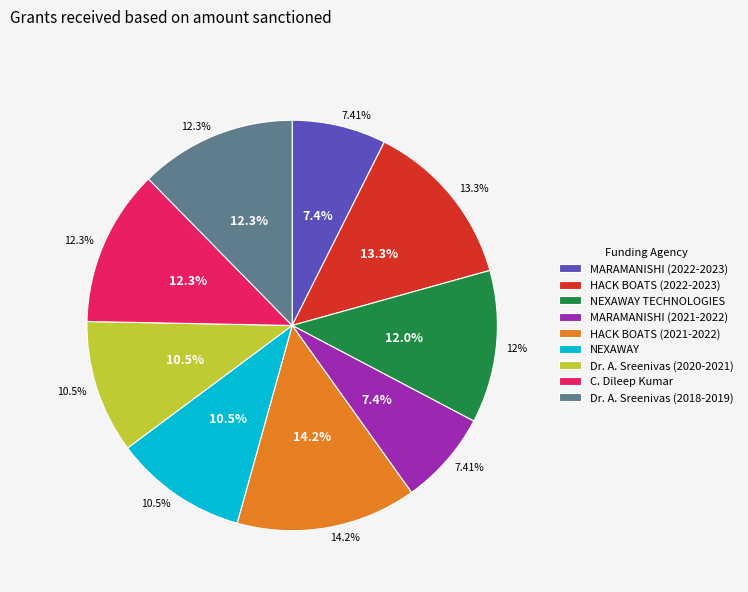

Which category has the smallest portion of the pie?

MARAMANISHI (2022-2023)